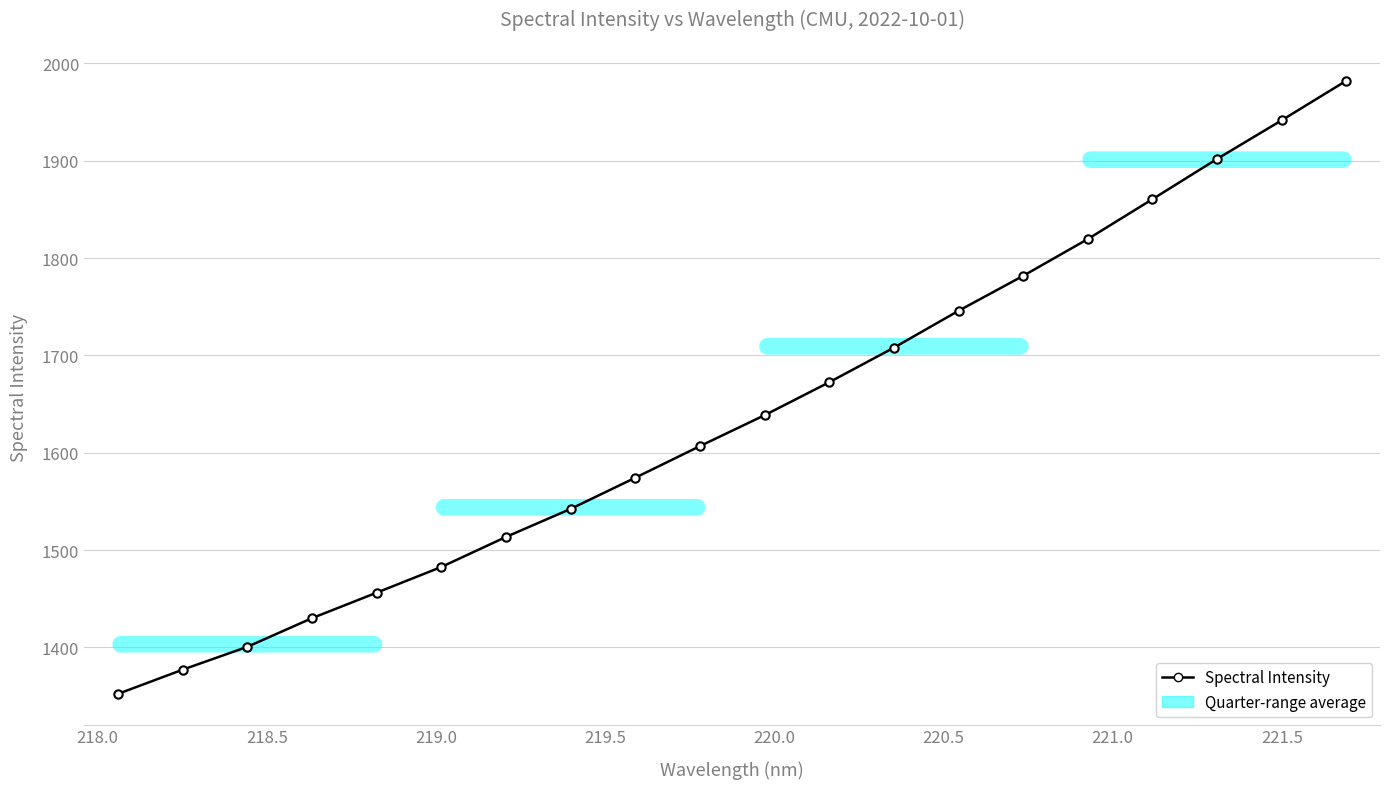

What is the average value?

1639.3